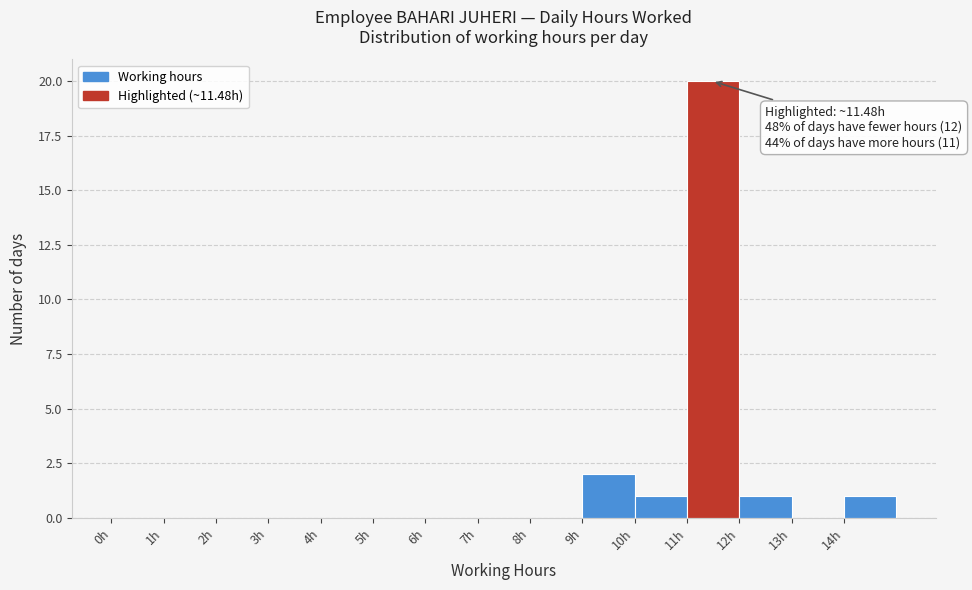

Which range on the x-axis has the tallest bar?

11 to 12